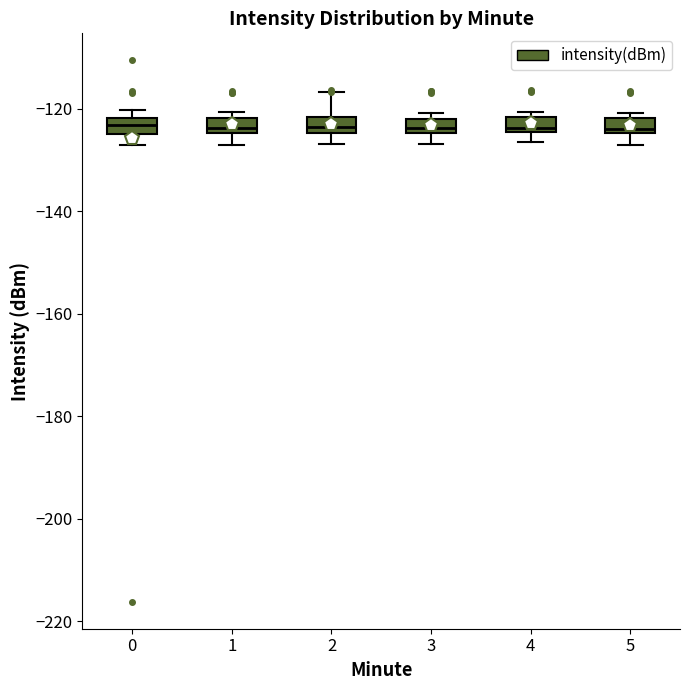

Where does the upper whisker of the box at x = 2 end on the y-axis? The values are not printed on the chart, so give them approximately, as read against the axis.

-116